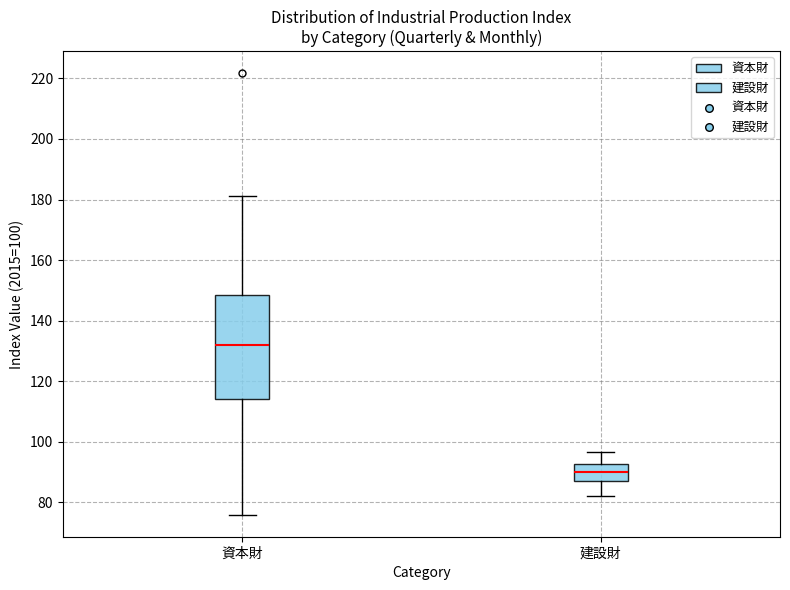

Reading left to right, transcribe this box plot: for each box, give where its median line is, the range the box spans, and where its two whiskers end, as read against the y-axis. The values are not printed on the chart, so give them approximately, as read against the axis.

資本財: median 132, box 114 to 148, whiskers 76 to 182
建設財: median 90, box 88 to 92, whiskers 82 to 96